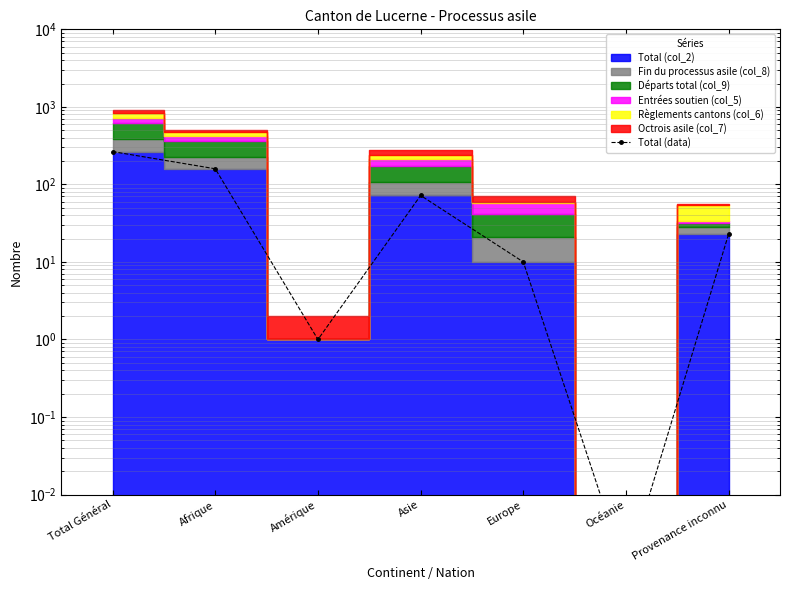

How many interior local valleys (lower than both neighbors) does the data have?

2